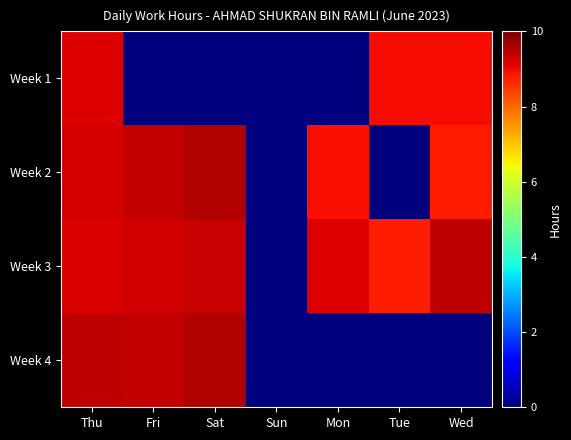

Reading right to left, what are all the values shown in this chart?

Week 1: Wed=9.0	Tue=9.0	Mon=0.0	Sun=0.0	Sat=0.0	Fri=0.0	Thu=9.2
Week 2: Wed=8.8	Tue=0.0	Mon=8.9	Sun=0.0	Sat=9.5	Fri=9.4	Thu=9.2
Week 3: Wed=9.4	Tue=8.8	Mon=9.2	Sun=0.0	Sat=9.4	Fri=9.3	Thu=9.2
Week 4: Wed=0.0	Tue=0.0	Mon=0.0	Sun=0.0	Sat=9.5	Fri=9.4	Thu=9.4